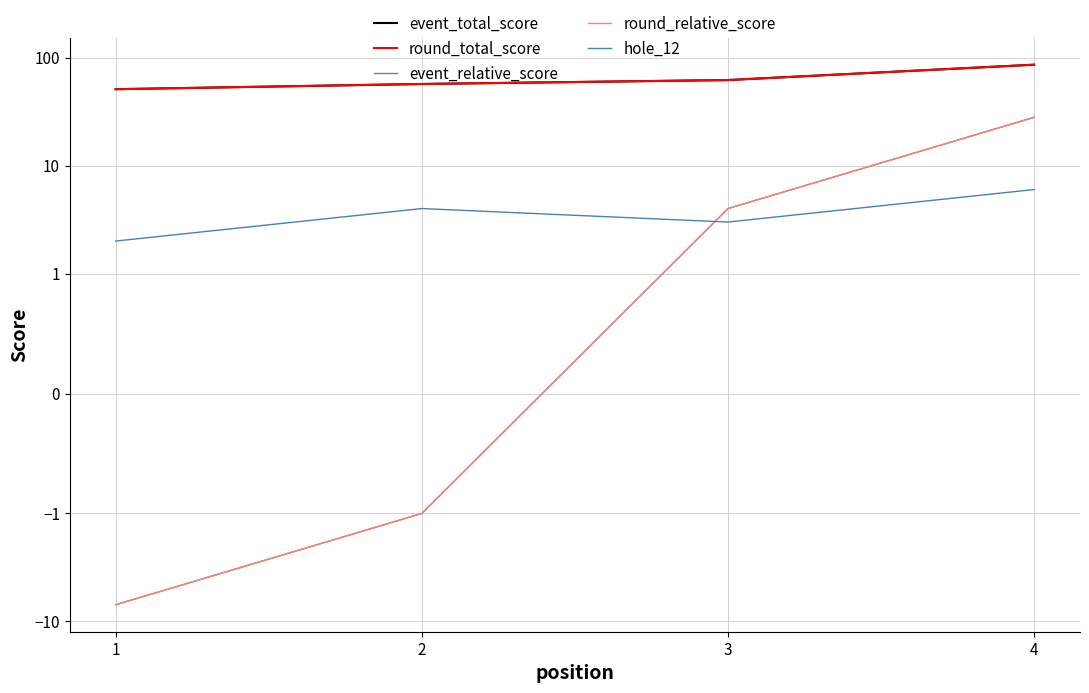

True or false: round_total_score and round_relative_score cross at least once.

False